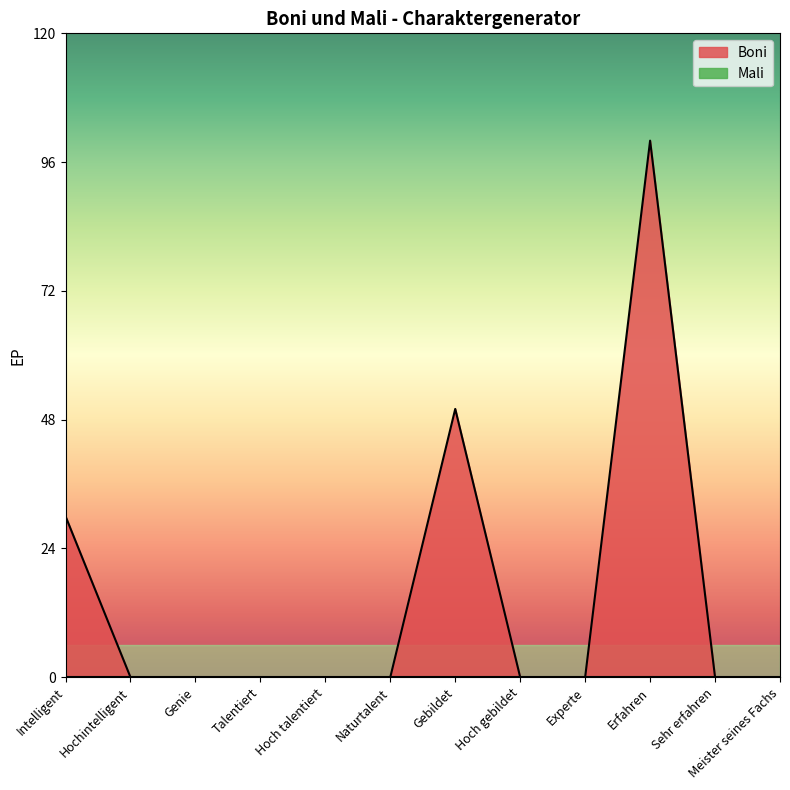

How many interior local peaks (higher than both neighbors) does the data have?

2